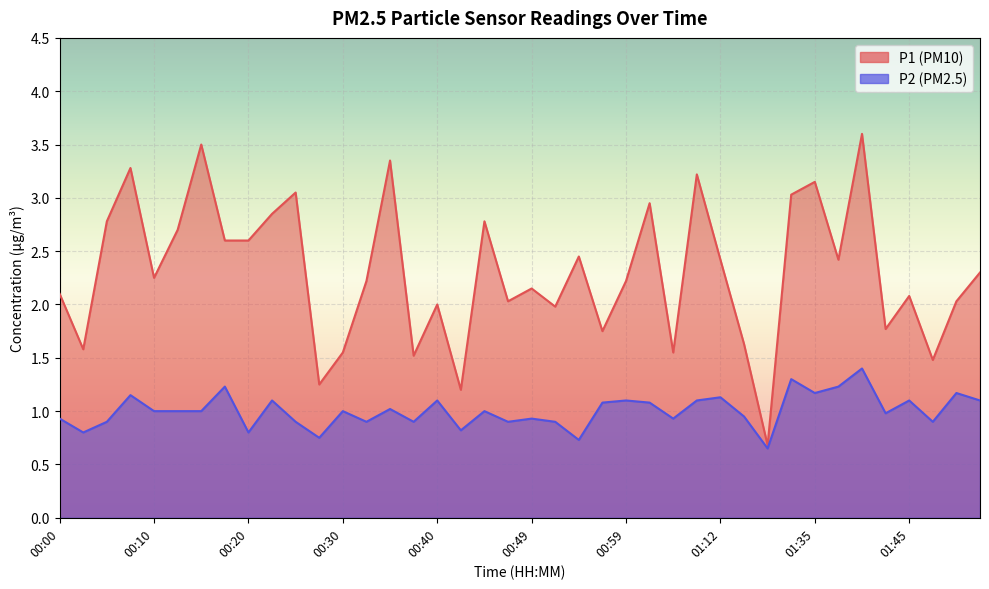

What is the difference between the P1 values at 00:54 and 00:10?

0.2